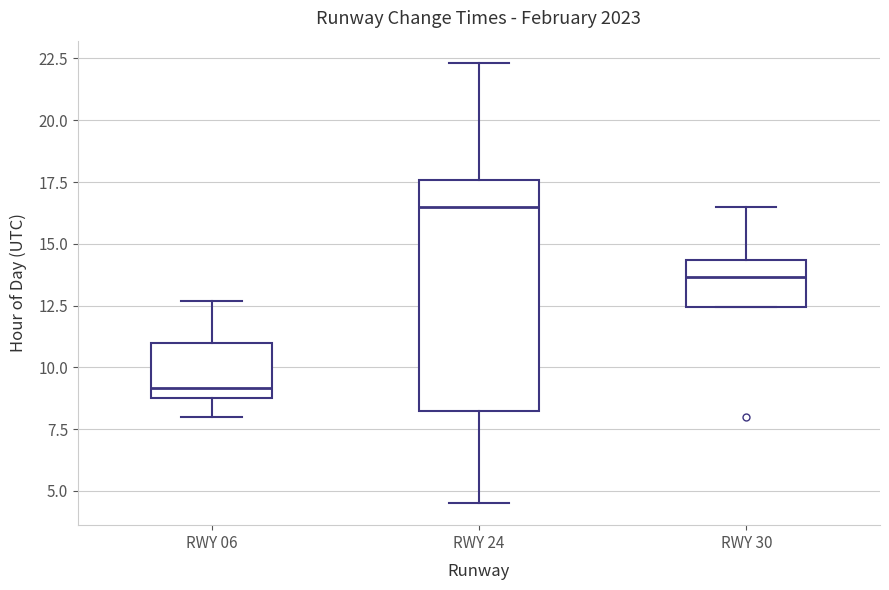

Reading left to right, transcribe this box plot: for each box, give where its median line is, the range the box spans, and where its two whiskers end, as read against the y-axis. The values are not printed on the chart, so give them approximately, as read against the axis.

RWY 06: median 9.0 (just above the box's lower edge), box 9.0 to 11.0, whiskers 8.0 to 12.5
RWY 24: median 16.5, box 8.5 to 17.5, whiskers 4.5 to 22.5
RWY 30: median 13.5, box 12.5 to 14.5, whiskers 12.5 to 16.5